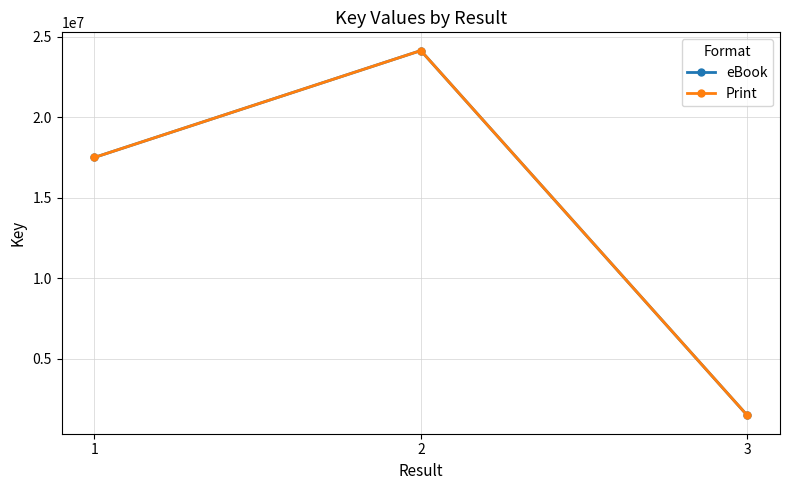

How many lines are shown in the chart?

2